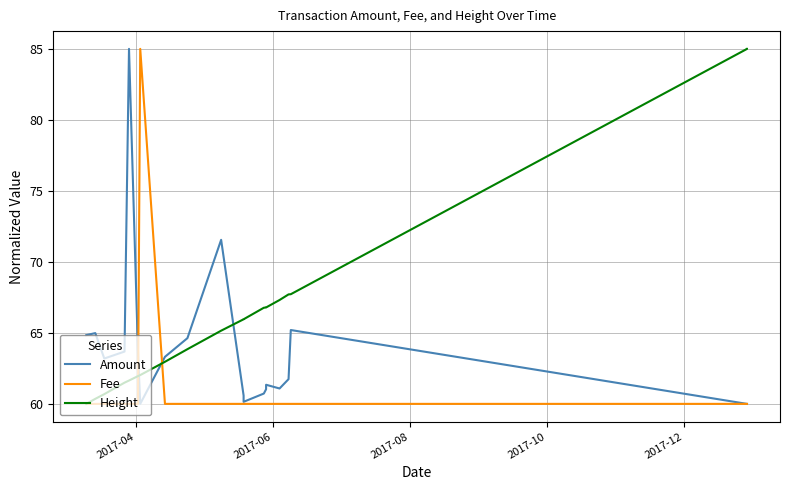

Is it true that Height equals 141.3 at 19?

False